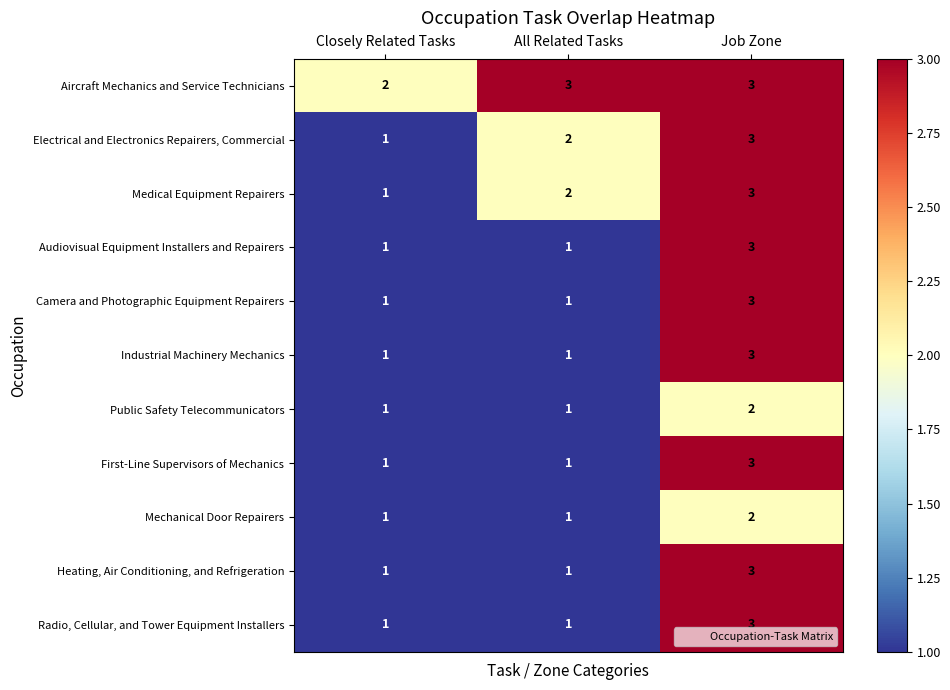

True or false: Mechanical Door Repairers has a value of 1 at Job Zone.

False